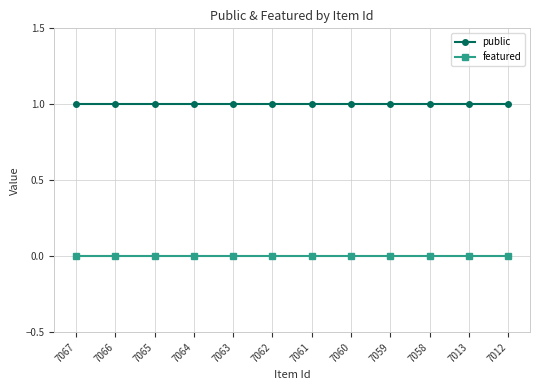

Reading left to right, what are all the values shown in this chart?

public: 7067=1	7066=1	7065=1	7064=1	7063=1	7062=1	7061=1	7060=1	7059=1	7058=1	7013=1	7012=1
featured: 7067=0	7066=0	7065=0	7064=0	7063=0	7062=0	7061=0	7060=0	7059=0	7058=0	7013=0	7012=0